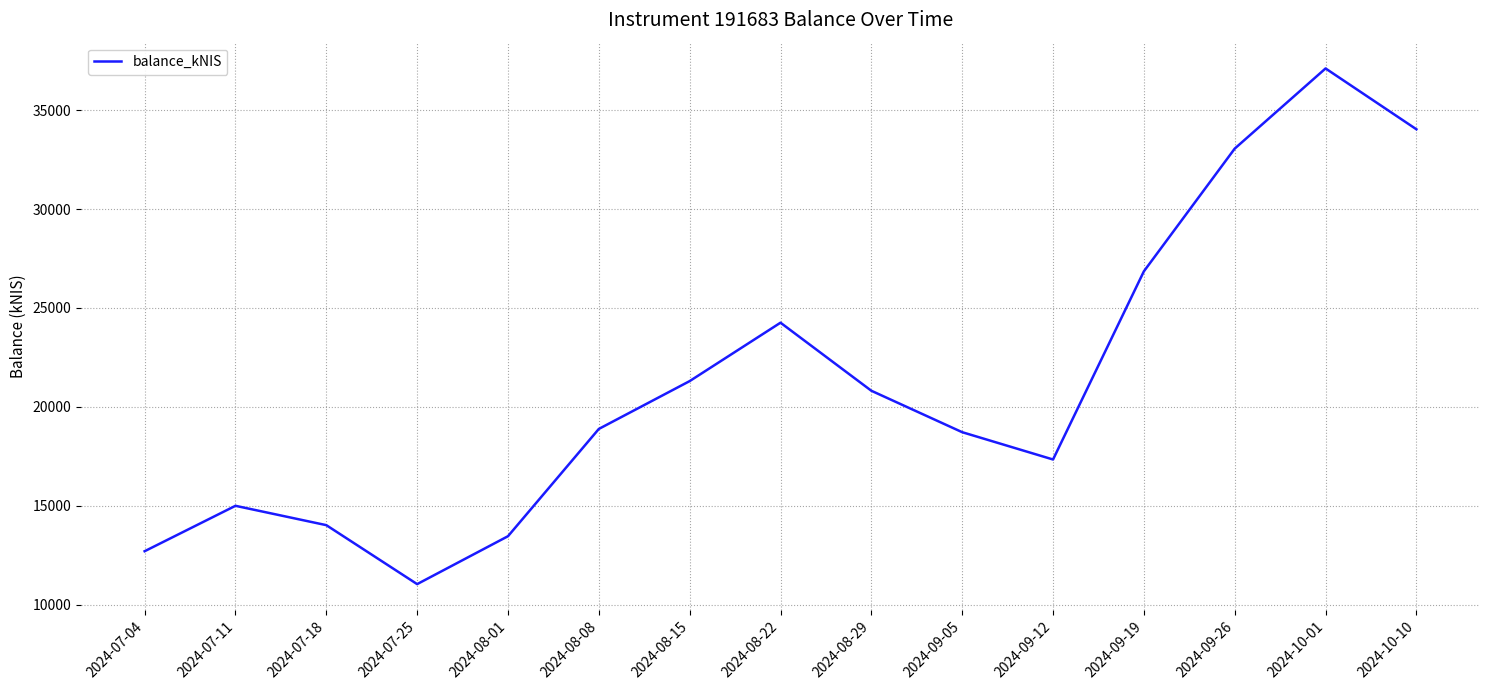

Reading right to left, extract all data points from this chart.

34029.4	37104.7	33052.8	26849.9	17337.9	18718.2	20812.9	24253.3	21300.8	18882.8	13459.8	11038.3	14019.2	14997.3	12701.2